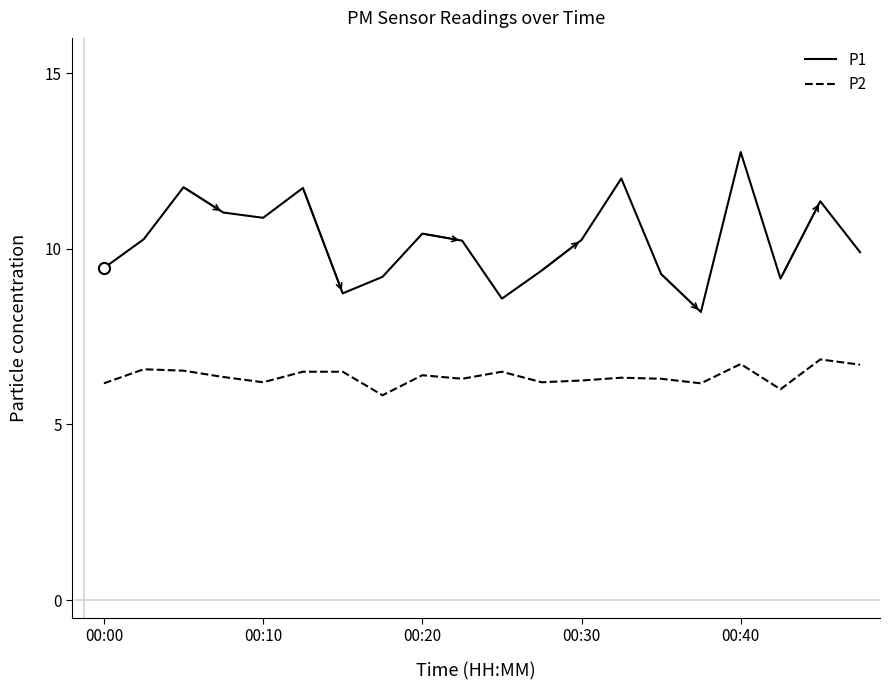

What is the lowest value of the P2 series?

5.8